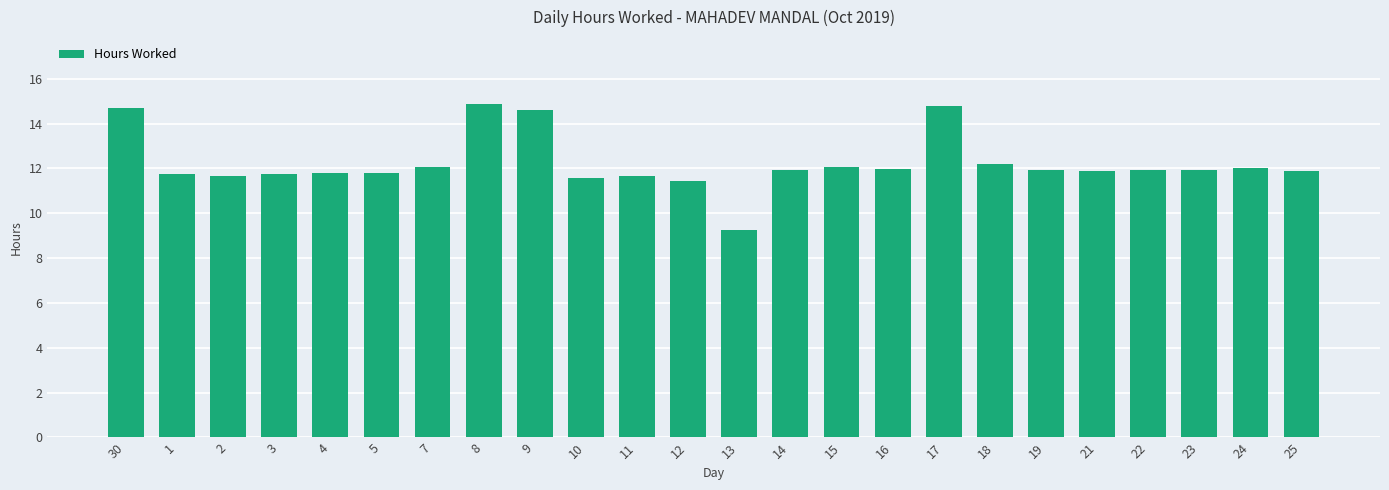

At which label does the data first exceed 11?

30